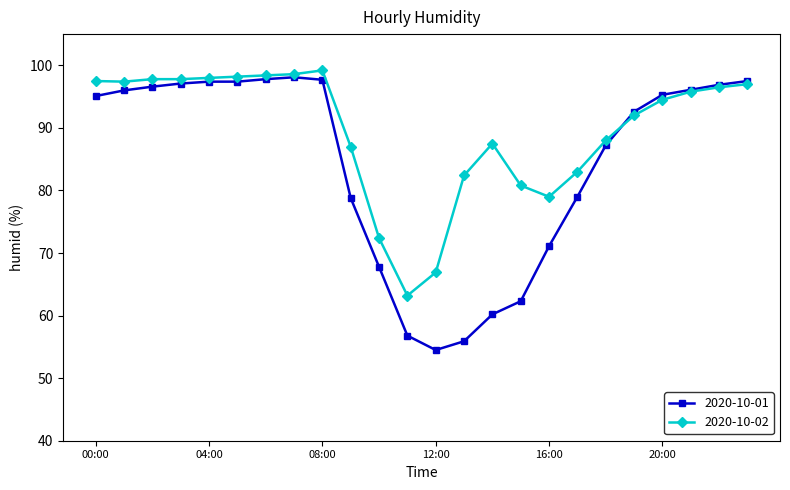

Which series has the widest spread of values?

2020-10-01